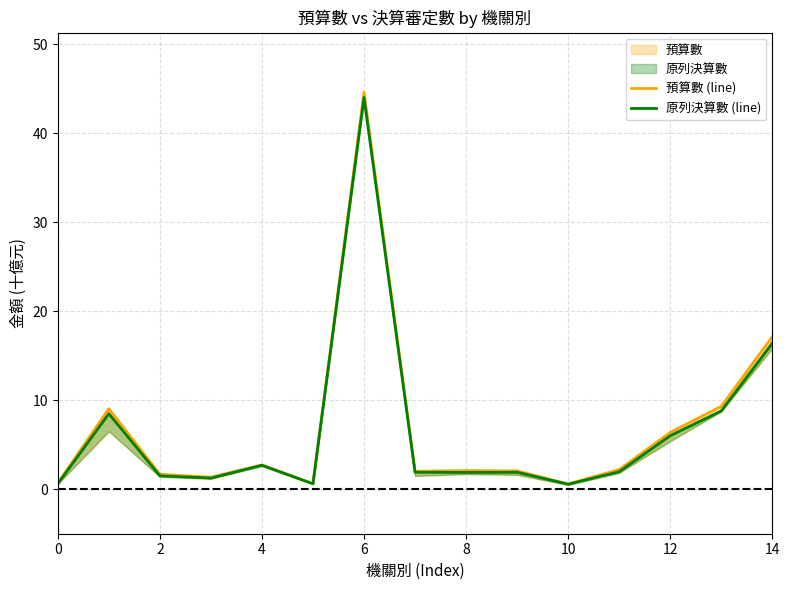

What is the difference between the maximum and minimum values in the 預算數 (line) series?

44.0